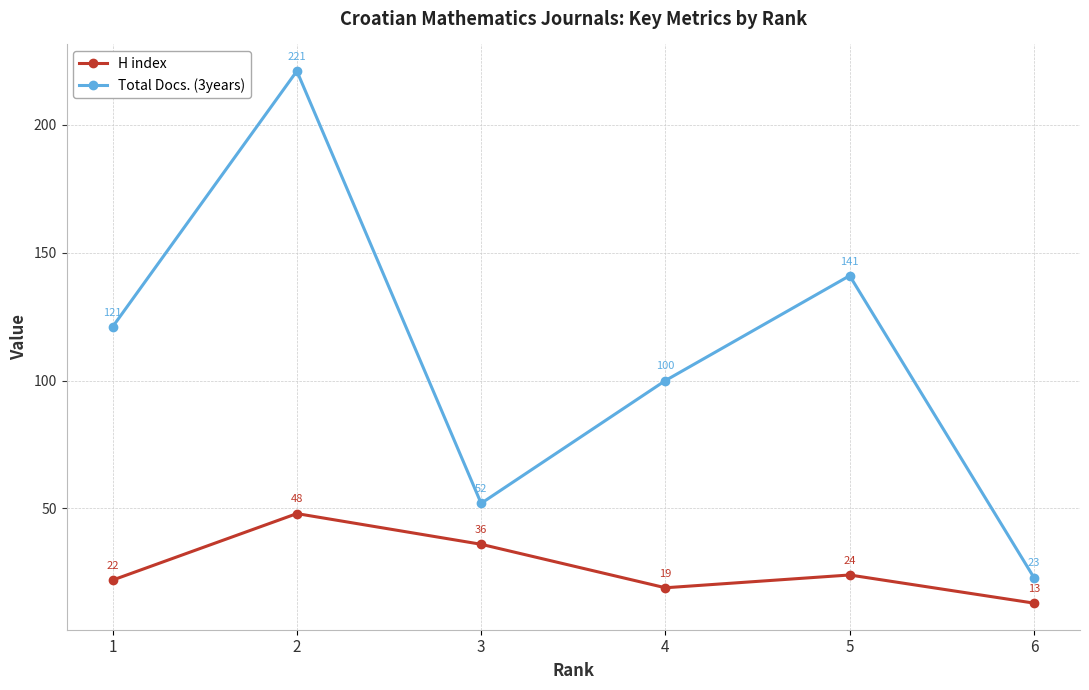

How many lines are shown in the chart?

2